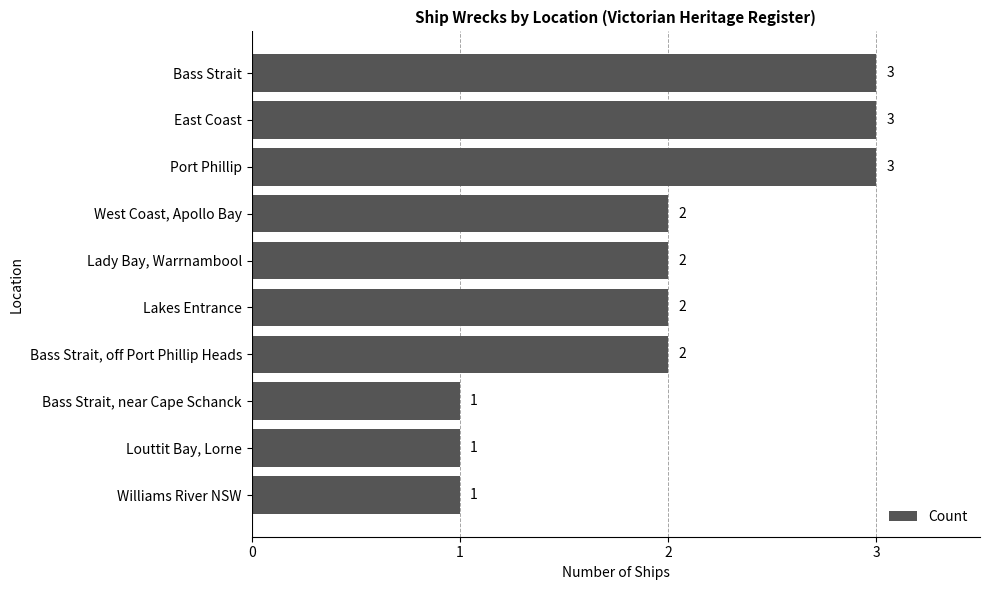

What is the sum of all values?

20